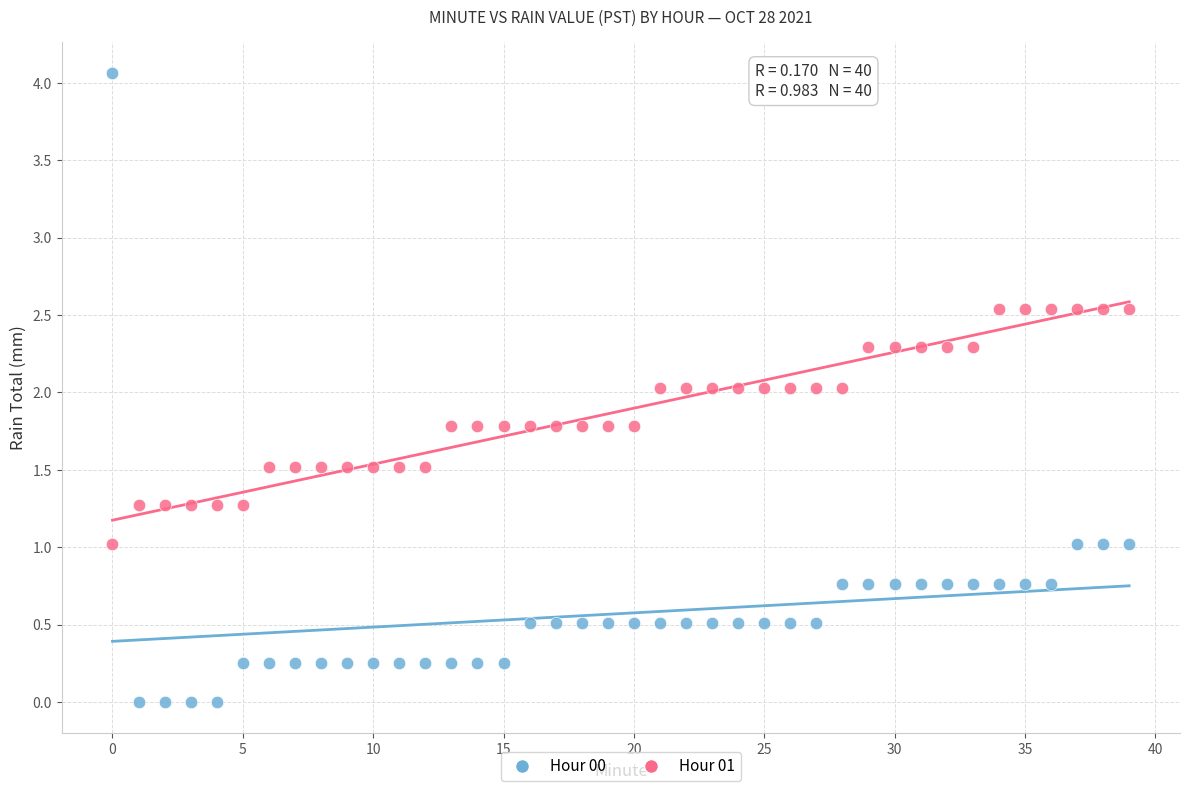

Which series reaches the minimum Y coordinate?

Hour 00